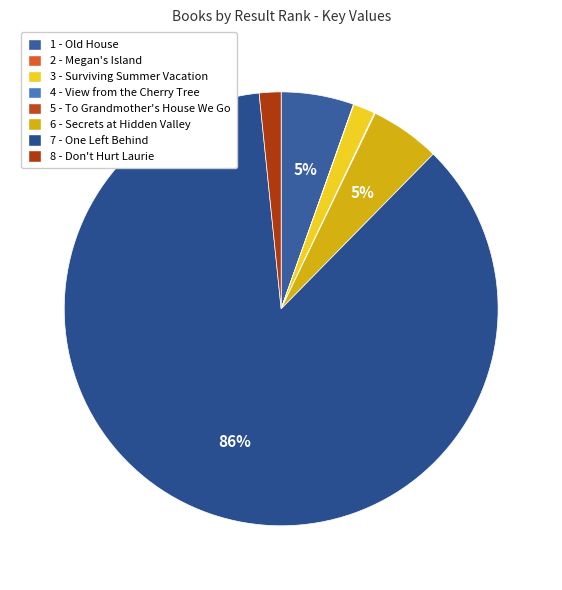

To the nearest percent, what is the difference between the 2 - Megan's Island and 8 - Don't Hurt Laurie slice percentages?

2%